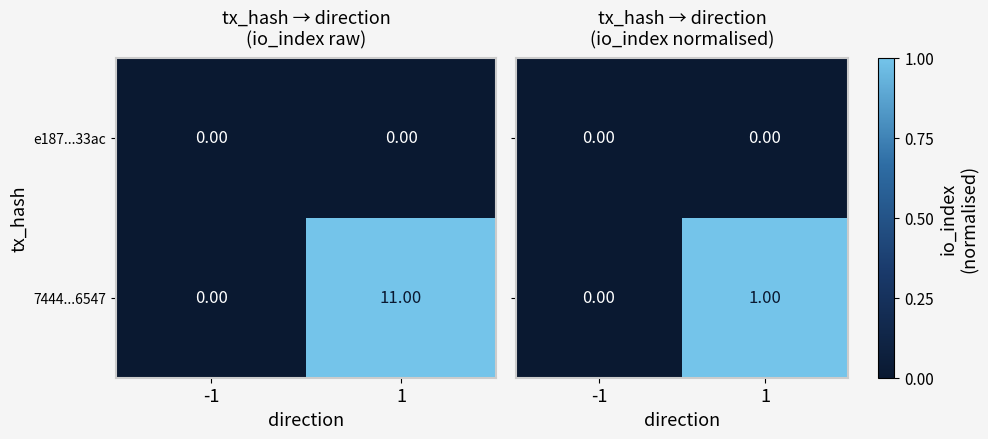

Rank the categories by 7444...6547 value from lowest to highest.

-1, 1